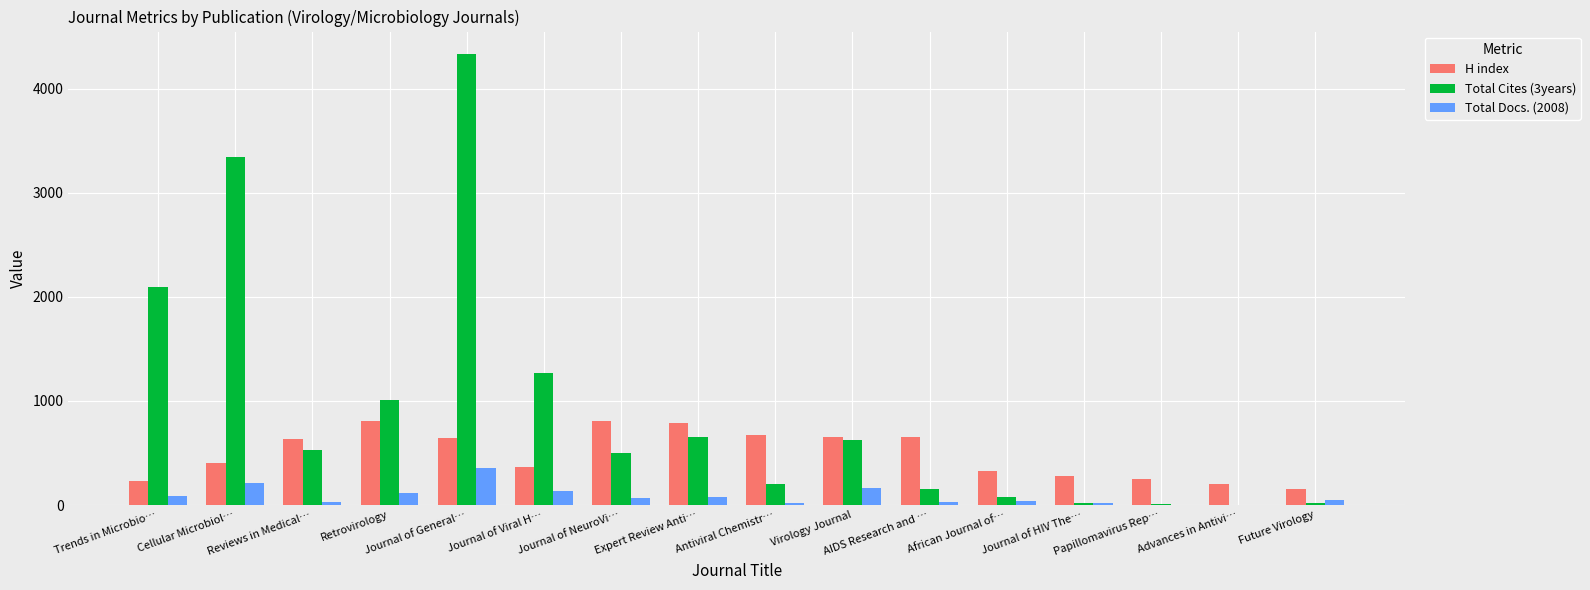

Which series has the largest total across all categories?

Total Cites (3years)